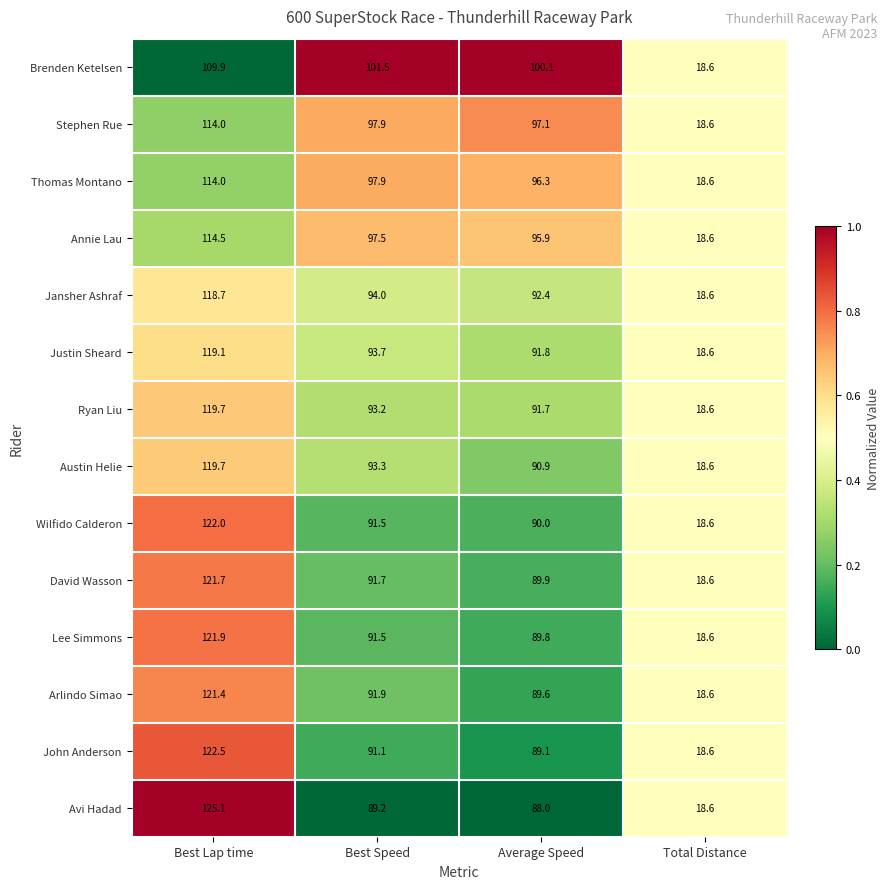

Which category has the highest value in the Wilfido Calderon series?

Best Lap time